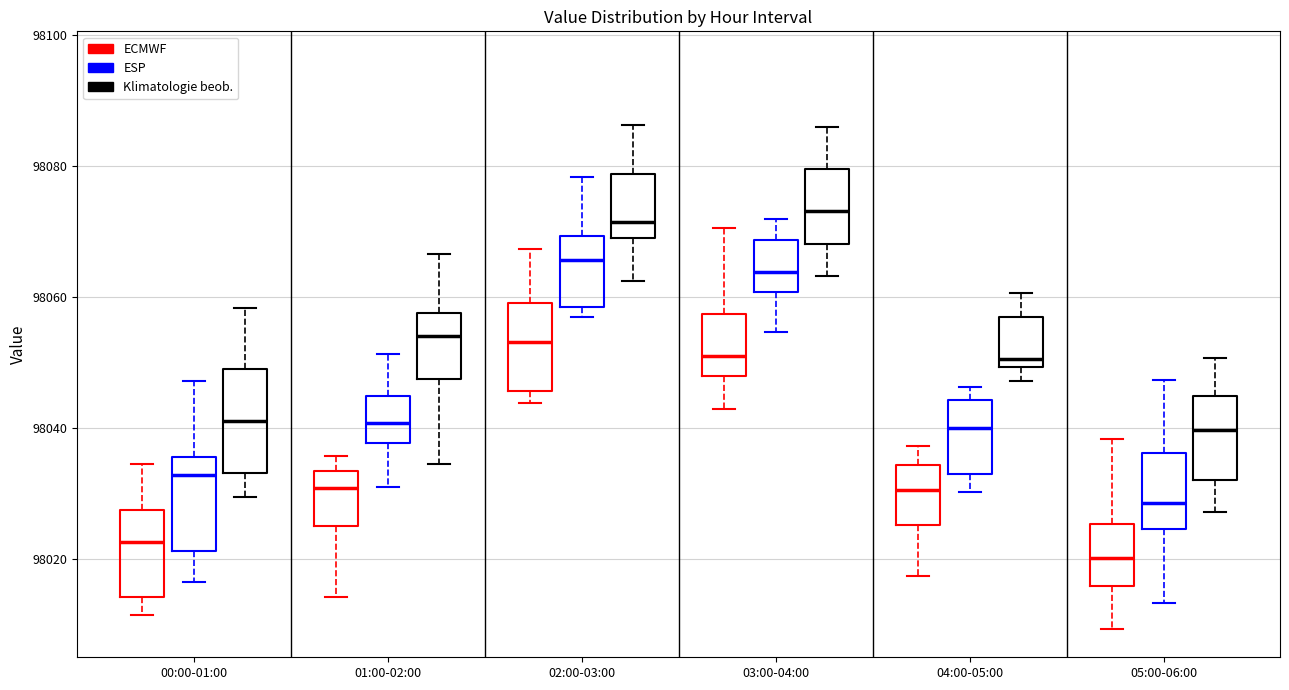

Reading left to right, transcribe this box plot: for each box, give where its median line is, the range the box spans, and where its two whiskers end, as read against the y-axis. The values are not printed on the chart, so give them approximately, as read against the axis.

00:00-01:00 (ECMWF): median 98022, box 98014 to 98028, whiskers 98012 to 98034
00:00-01:00 (ESP): median 98032, box 98022 to 98036, whiskers 98016 to 98048
00:00-01:00 (Klimatologie beob.): median 98042, box 98034 to 98048, whiskers 98030 to 98058
01:00-02:00 (ECMWF): median 98030, box 98026 to 98034, whiskers 98014 to 98036
01:00-02:00 (ESP): median 98040, box 98038 to 98044, whiskers 98030 to 98052
01:00-02:00 (Klimatologie beob.): median 98054, box 98048 to 98058, whiskers 98034 to 98066
02:00-03:00 (ECMWF): median 98054, box 98046 to 98060, whiskers 98044 to 98068
02:00-03:00 (ESP): median 98066, box 98058 to 98070, whiskers 98056 to 98078
02:00-03:00 (Klimatologie beob.): median 98072, box 98068 to 98078, whiskers 98062 to 98086
03:00-04:00 (ECMWF): median 98050, box 98048 to 98058, whiskers 98042 to 98070
03:00-04:00 (ESP): median 98064, box 98060 to 98068, whiskers 98054 to 98072
03:00-04:00 (Klimatologie beob.): median 98074, box 98068 to 98080, whiskers 98064 to 98086
04:00-05:00 (ECMWF): median 98030, box 98026 to 98034, whiskers 98018 to 98038
04:00-05:00 (ESP): median 98040, box 98032 to 98044, whiskers 98030 to 98046
04:00-05:00 (Klimatologie beob.): median 98050 (just above the box's lower edge), box 98050 to 98056, whiskers 98048 to 98060
05:00-06:00 (ECMWF): median 98020, box 98016 to 98026, whiskers 98010 to 98038
05:00-06:00 (ESP): median 98028, box 98024 to 98036, whiskers 98014 to 98048
05:00-06:00 (Klimatologie beob.): median 98040, box 98032 to 98044, whiskers 98028 to 98050